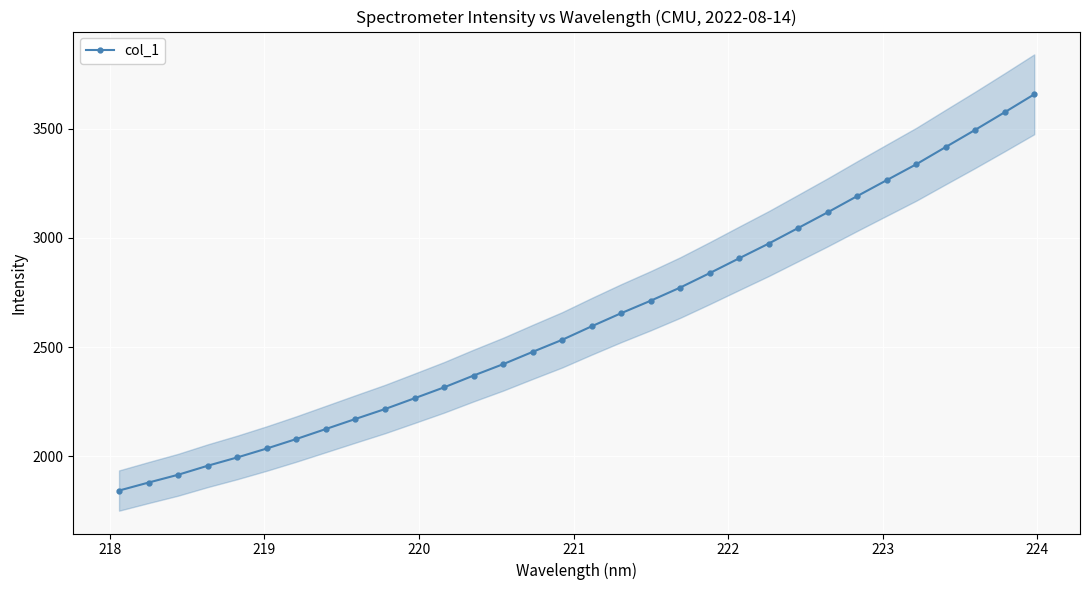

How many data points in col_1 are above 2595?

16